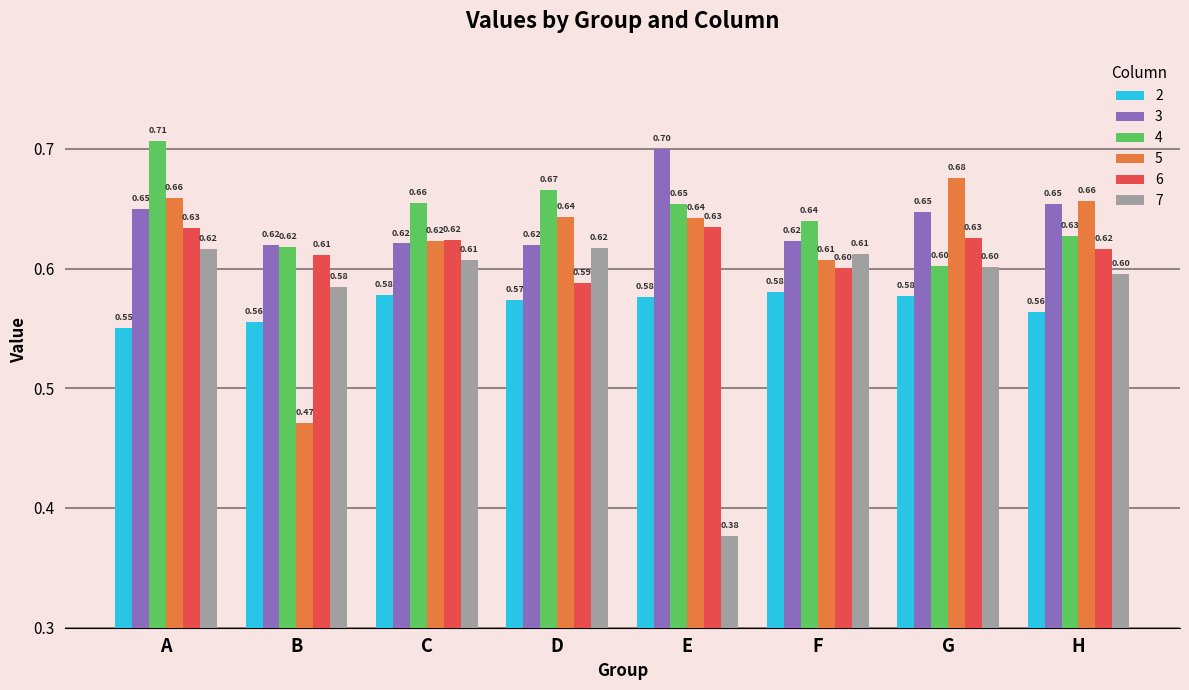

The value of 6 at B is 0.6. True or false?

True